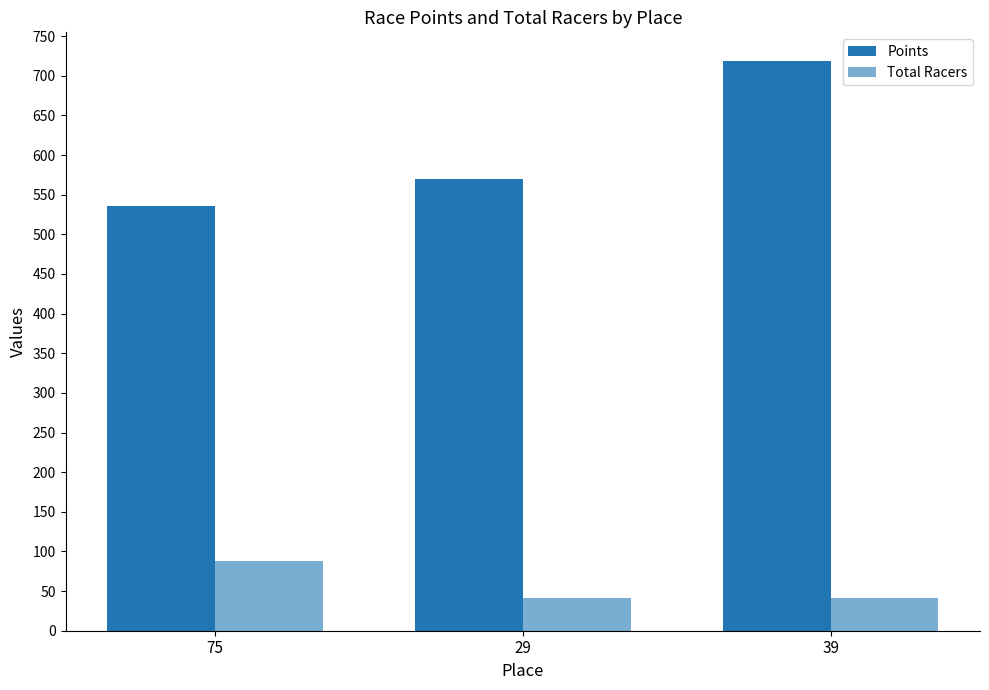

What is the label of the 2nd bar from the right?

29